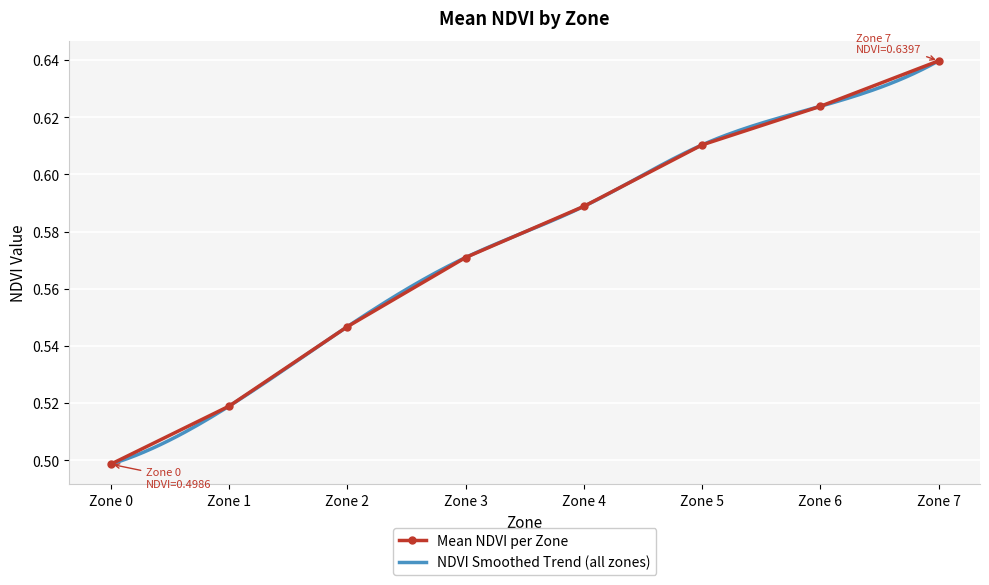

Reading left to right, list all the values displayed in this chart.

Zone 0=0.5	Zone 1=0.5	Zone 2=0.5	Zone 3=0.6	Zone 4=0.6	Zone 5=0.6	Zone 6=0.6	Zone 7=0.6